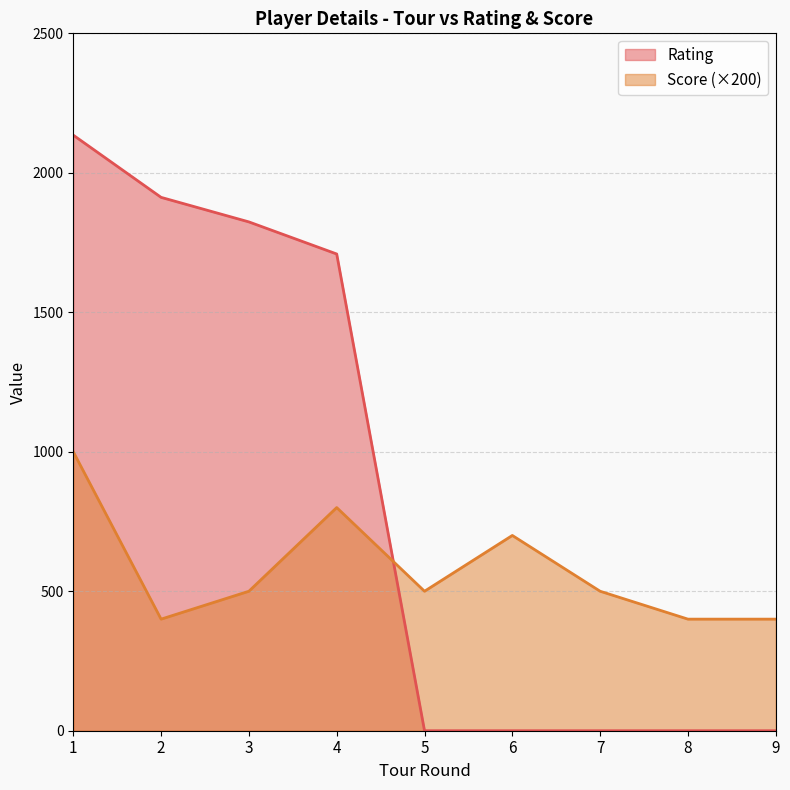

True or false: Score and Rating intersect in this chart.

True